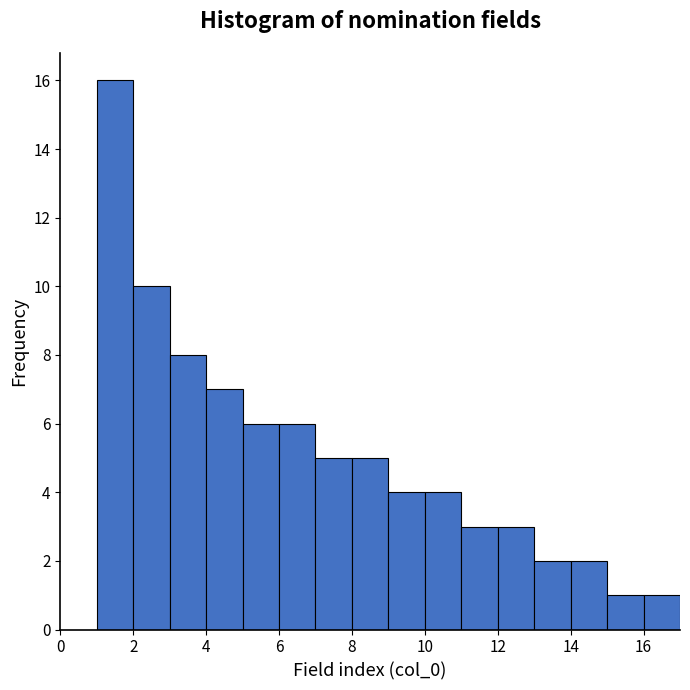

Reading left to right, transcribe this chart: for each bar, give the range it covers on the x-axis and its height. The values are not printed on the chart, so give them approximately, as read against the axis.

1 to 2: 16
2 to 3: 10
3 to 4: 8
4 to 5: 7
5 to 6: 6
6 to 7: 6
7 to 8: 5
8 to 9: 5
9 to 10: 4
10 to 11: 4
11 to 12: 3
12 to 13: 3
13 to 14: 2
14 to 15: 2
15 to 16: 1
16 to 17: 1